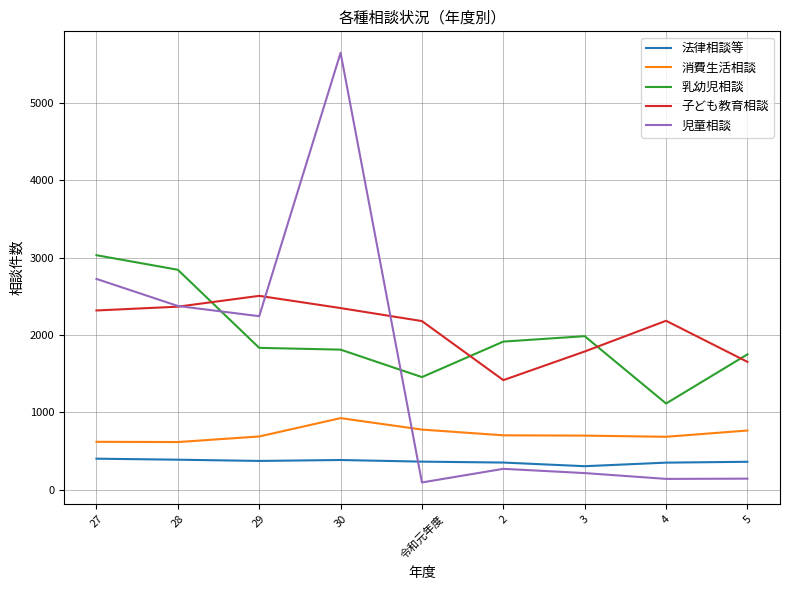

Is this an area chart (filled region under the line)?

No